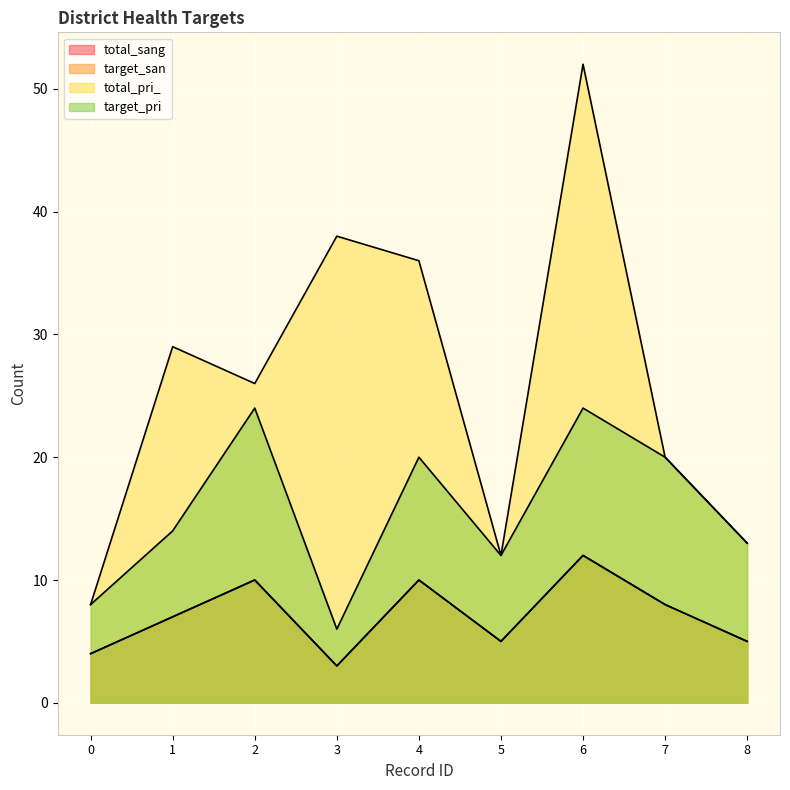

Which series has the largest total across all categories?

total_pri_